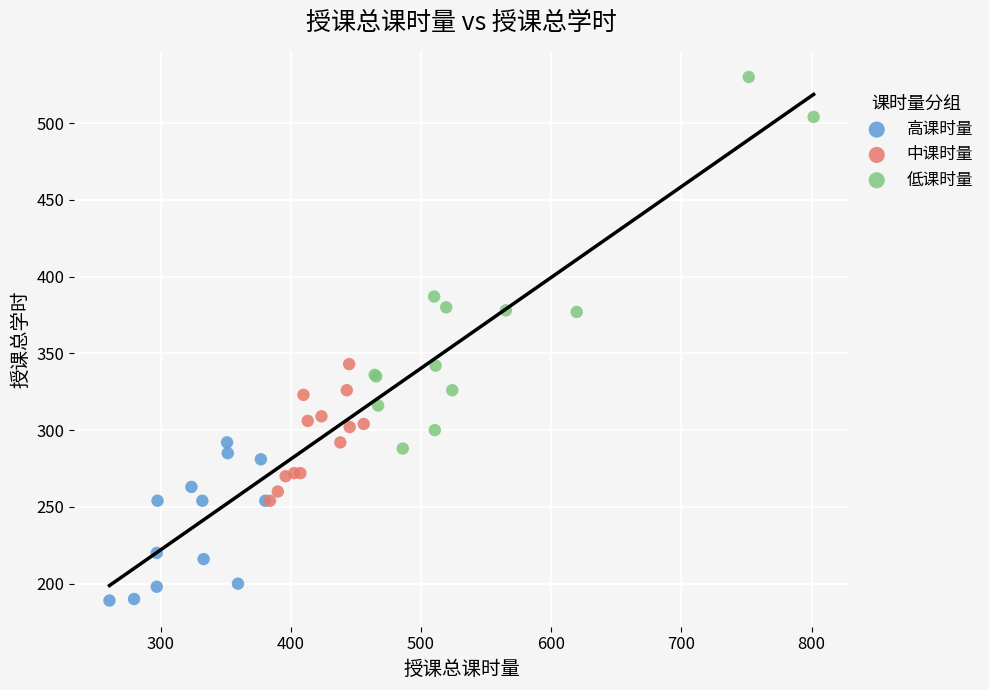

Which series reaches the maximum Y coordinate?

低课时量